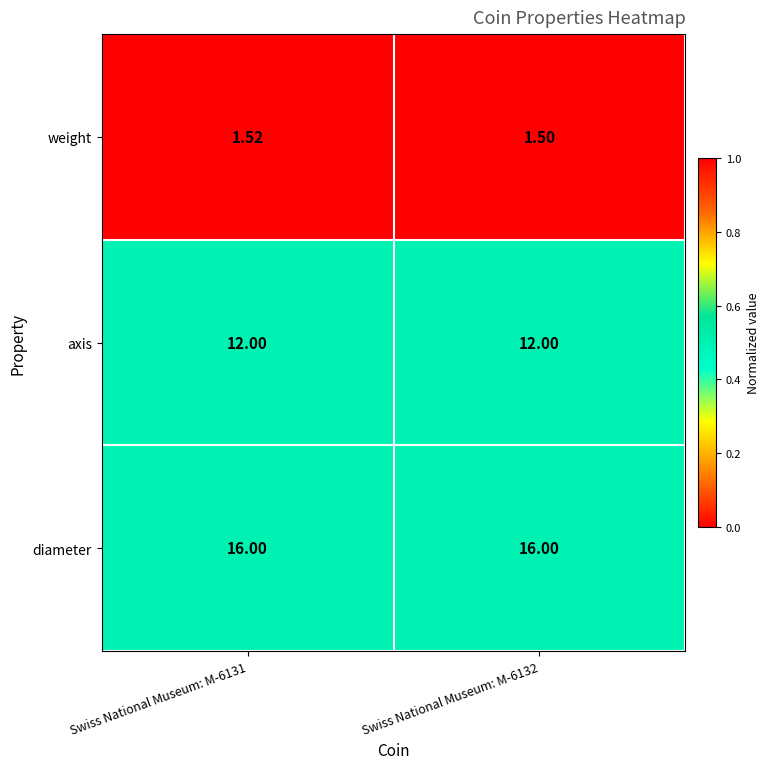

Which series has the largest range (max minus min)?

weight